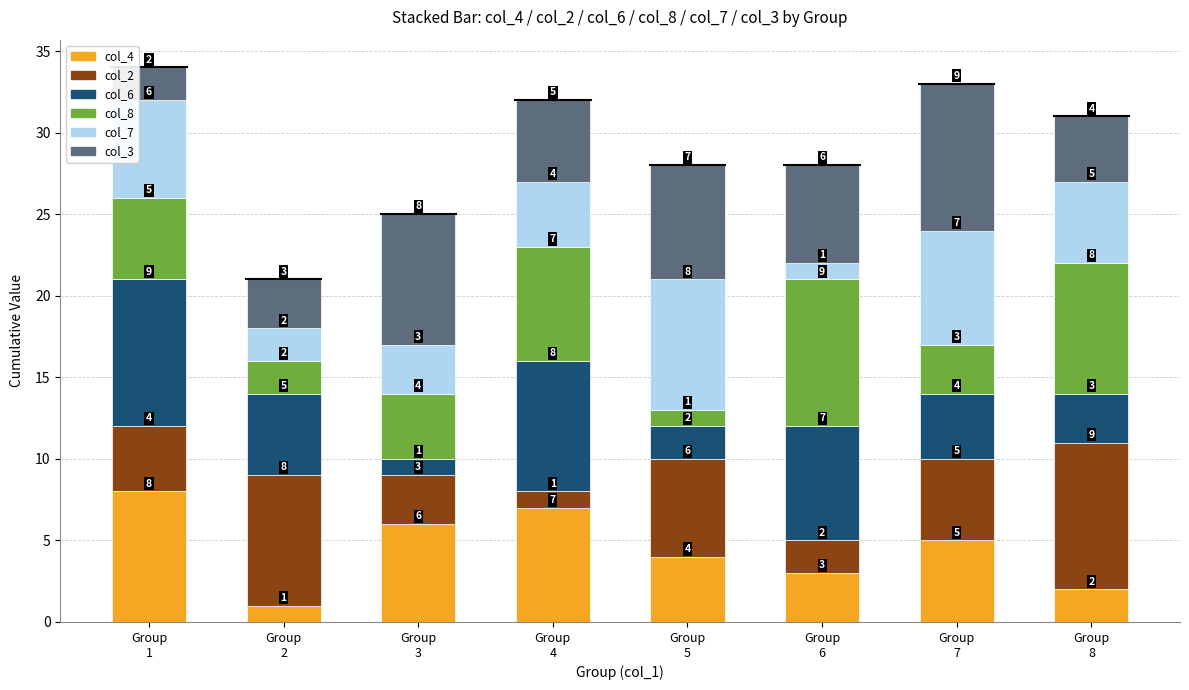

Rank the categories by col_4 value from highest to lowest.

Group
1, Group
4, Group
3, Group
7, Group
5, Group
6, Group
8, Group
2